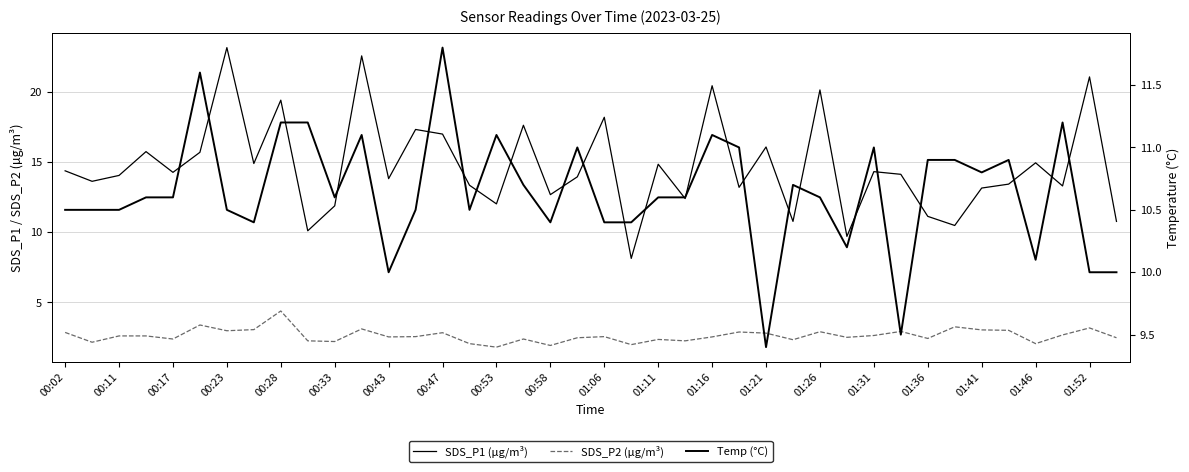

How many lines are shown in the chart?

3